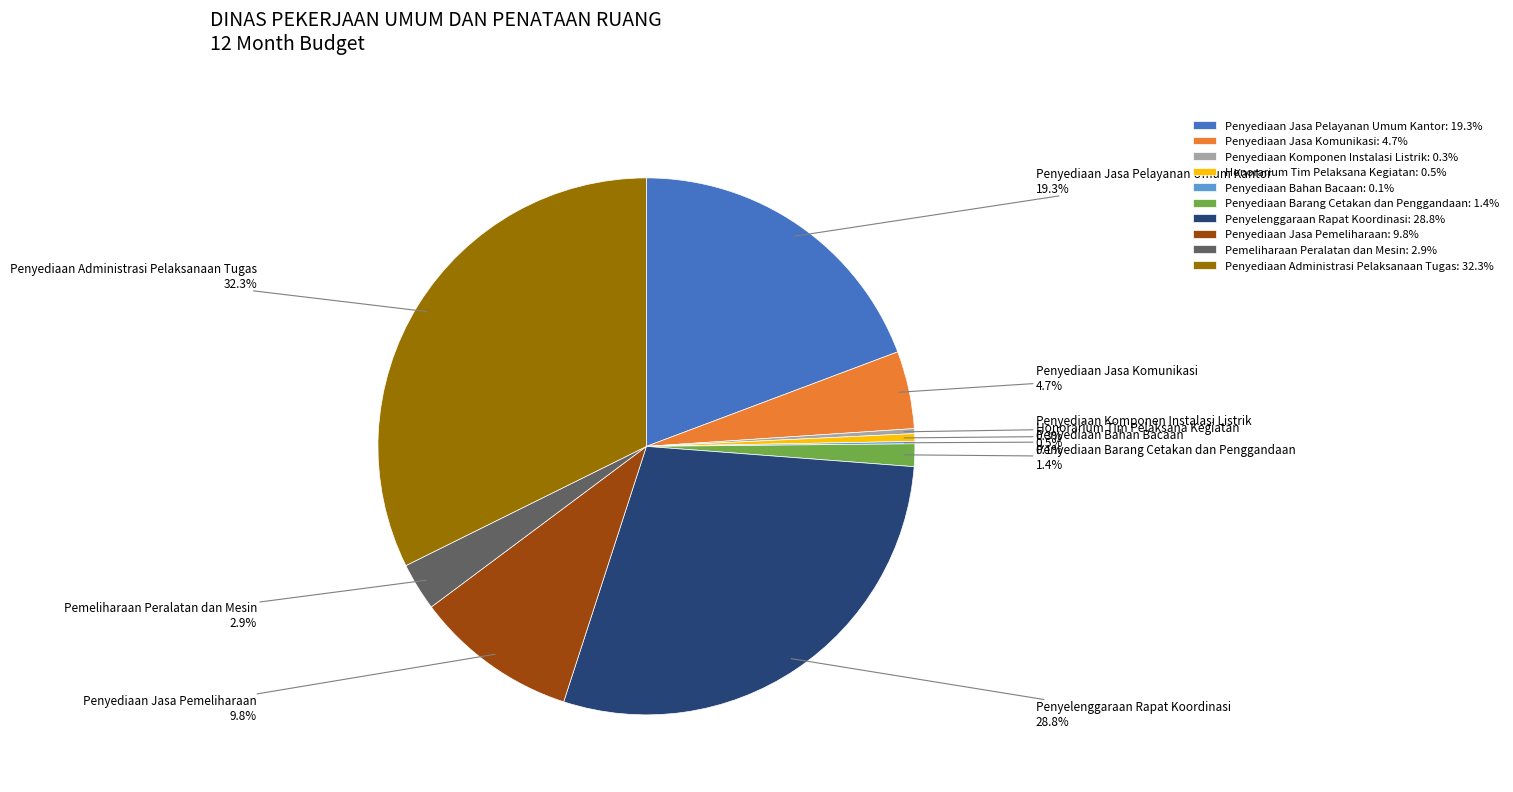

What percentage do Penyediaan Komponen Instalasi Listrik and Penyediaan Jasa Pelayanan Umum Kantor together represent?

19.6%